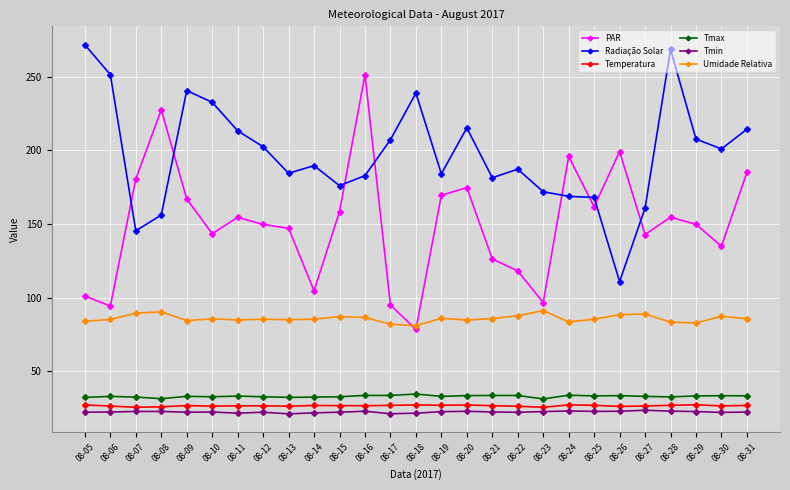

Does the chart display data point markers on the line(s)?

Yes